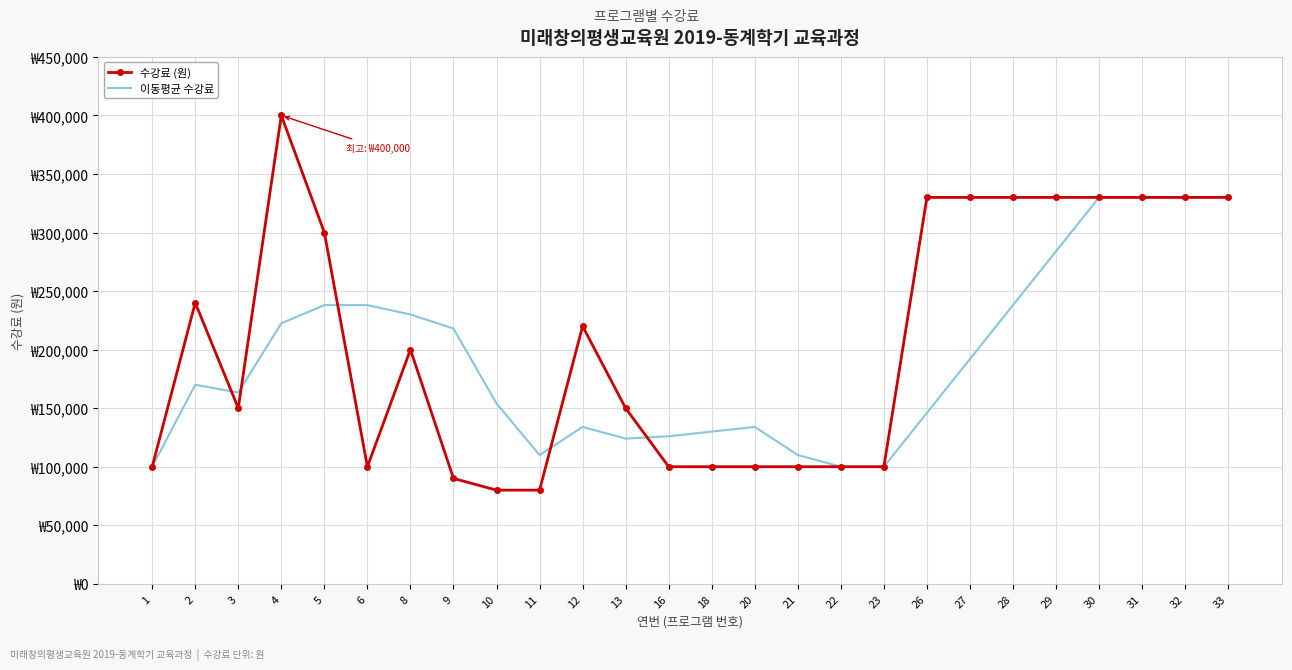

What is the difference between the highest and lowest values at 21?

10000.0